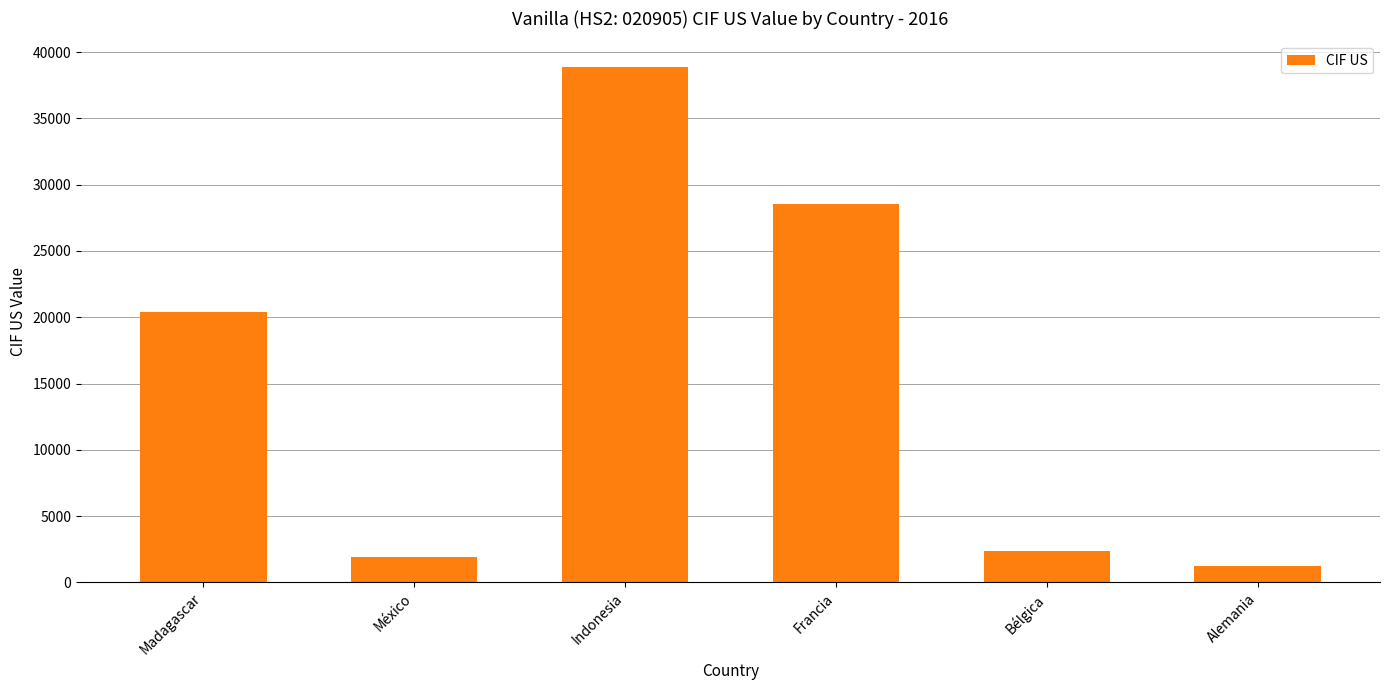

How many series are shown in this chart?

1